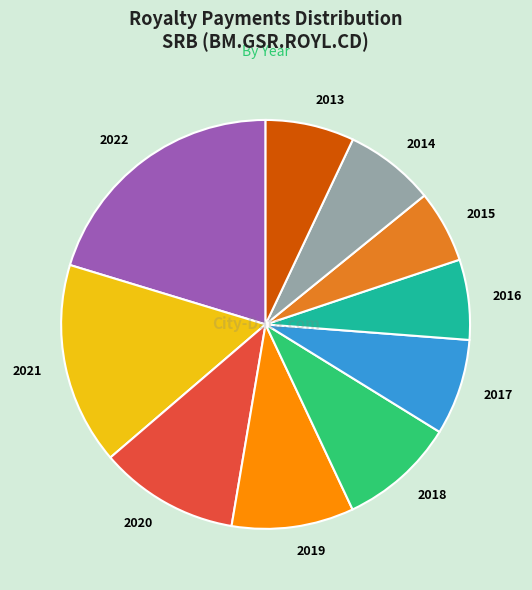

Combined, do 2022 and 2020 account for over 50%?

No